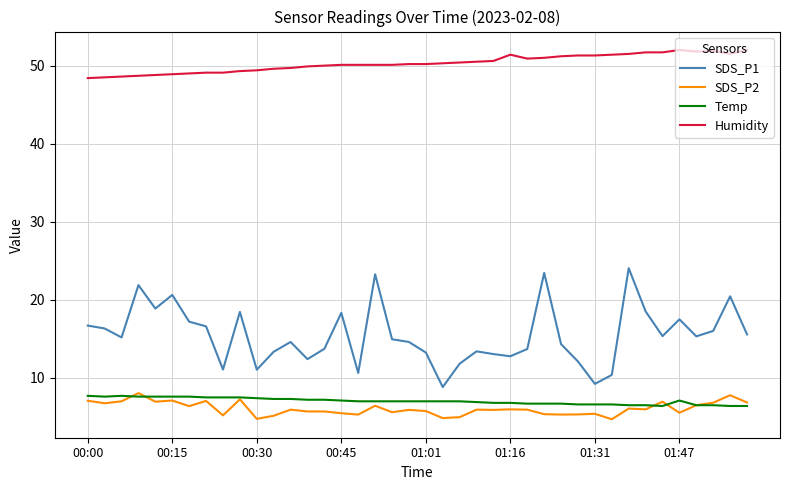

Does the chart have visible grid lines?

Yes